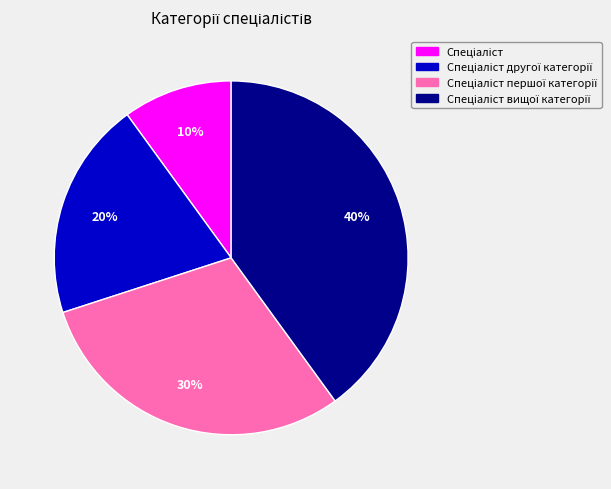

To the nearest percent, what is the difference between the largest and smallest slice percentages?

30%